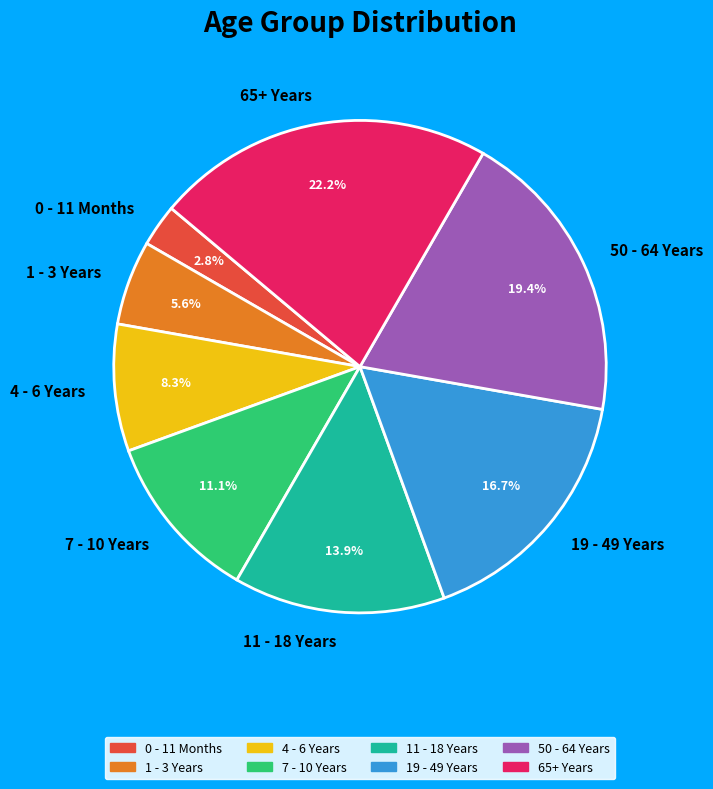

Is it true that 65+ Years is 22% of the pie?

True